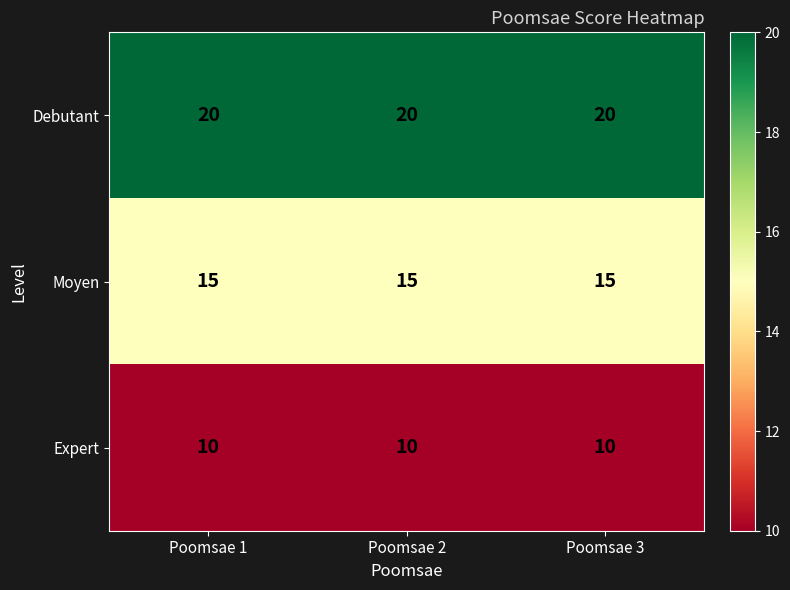

What is the difference between the highest and lowest values at Poomsae 3?

10